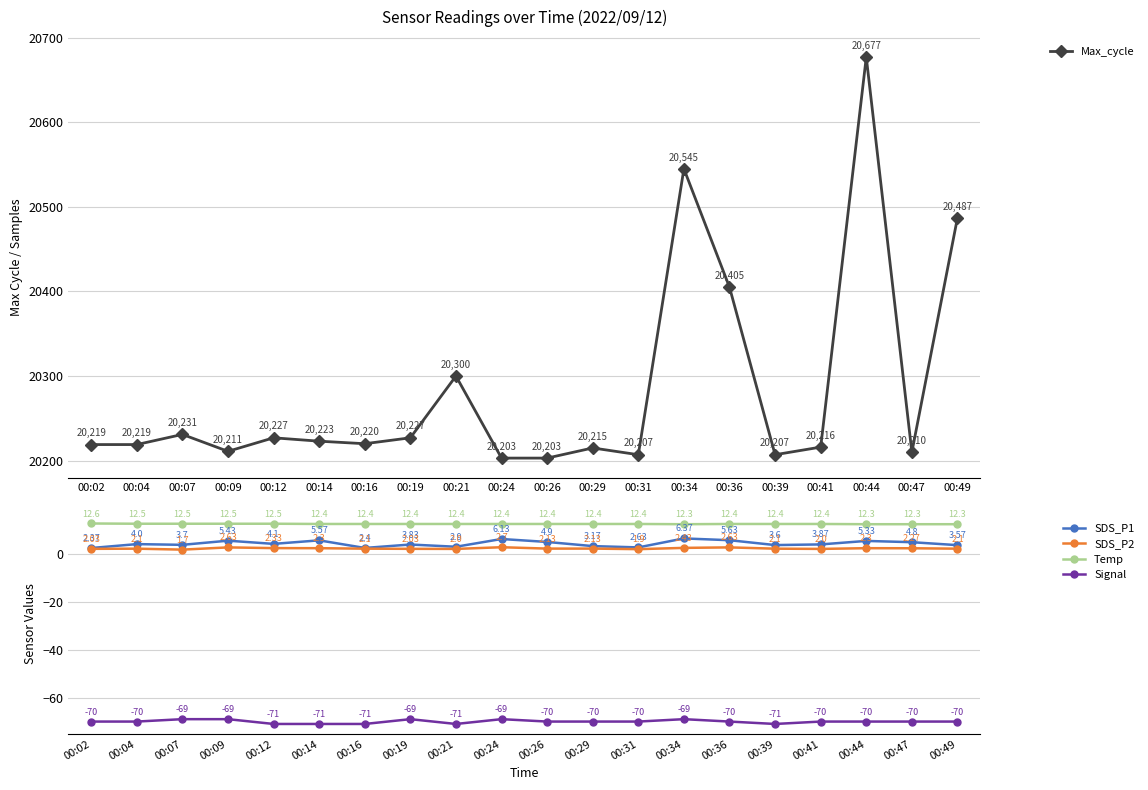

What are all the series names shown in the legend?

Max_cycle, SDS_P1, SDS_P2, Temp, Signal